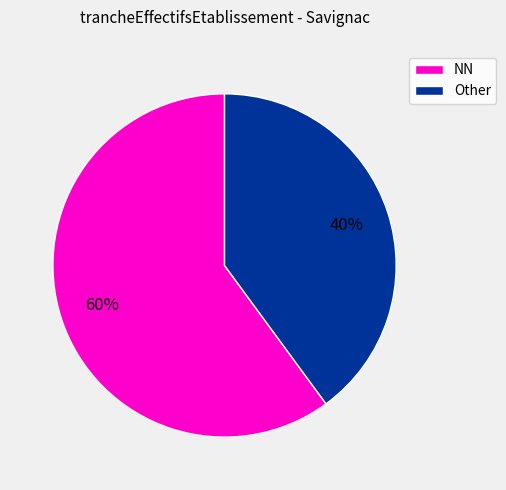

To the nearest percent, what is the average slice percentage?

50%